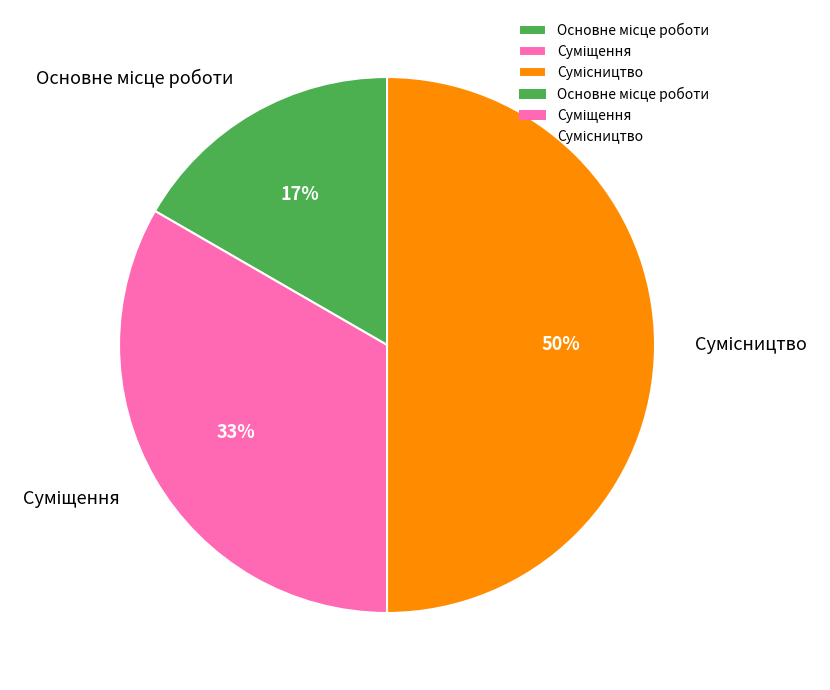

To the nearest percent, what is the difference between the largest and smallest slice percentages?

33%